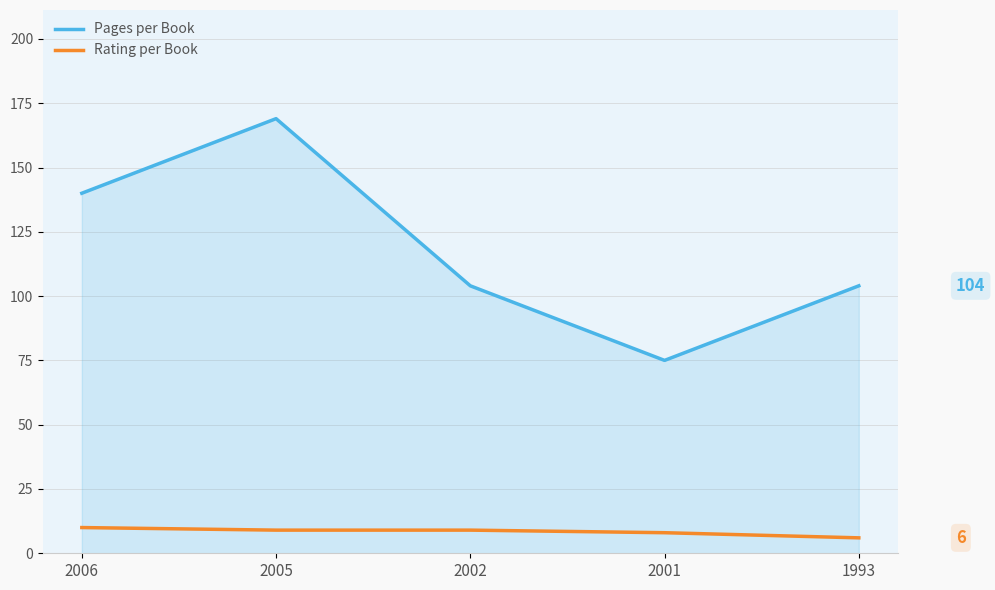

Reading left to right, list all the values displayed in this chart.

Pages per Book: 140	169	104	75	104
Rating per Book: 10	9	9	8	6